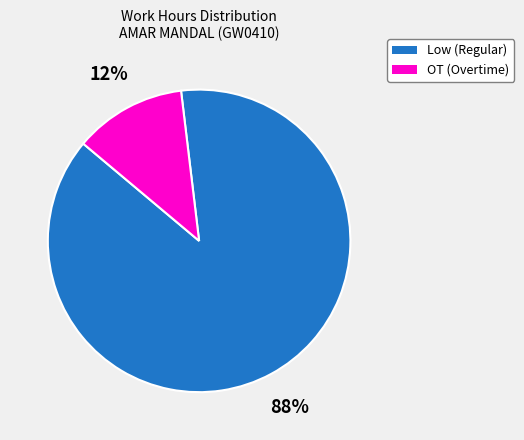

Is there a majority slice in this chart?

Yes